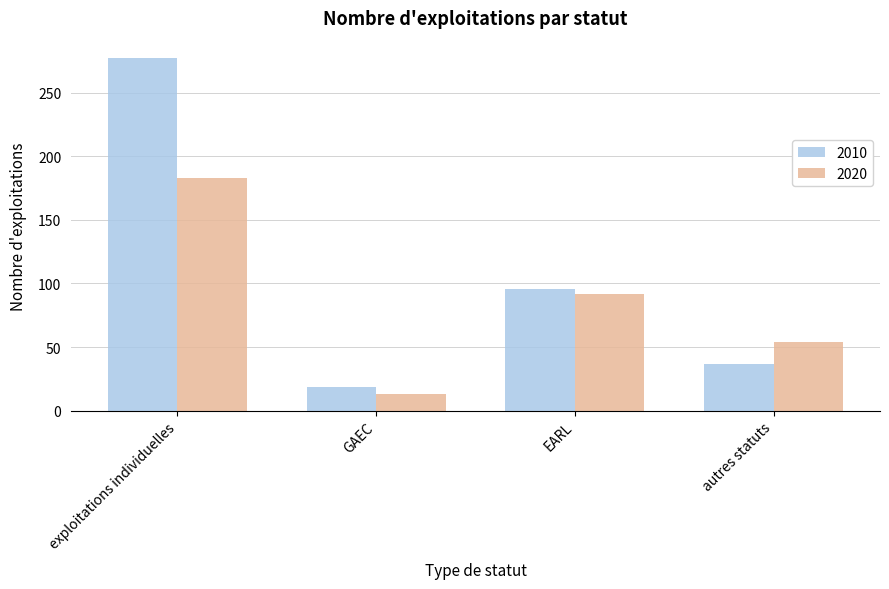

True or false: 2010 has a value of 21 at EARL.

False